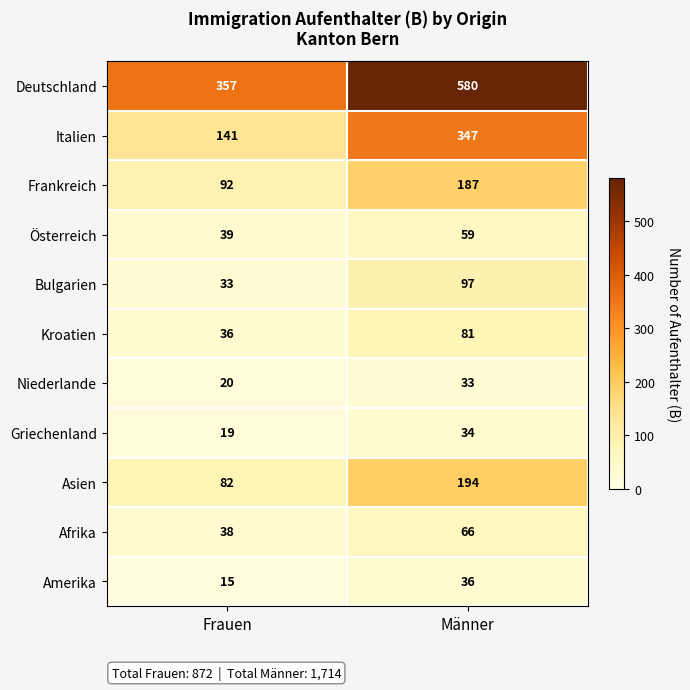

Which series has the largest total across all categories?

Deutschland